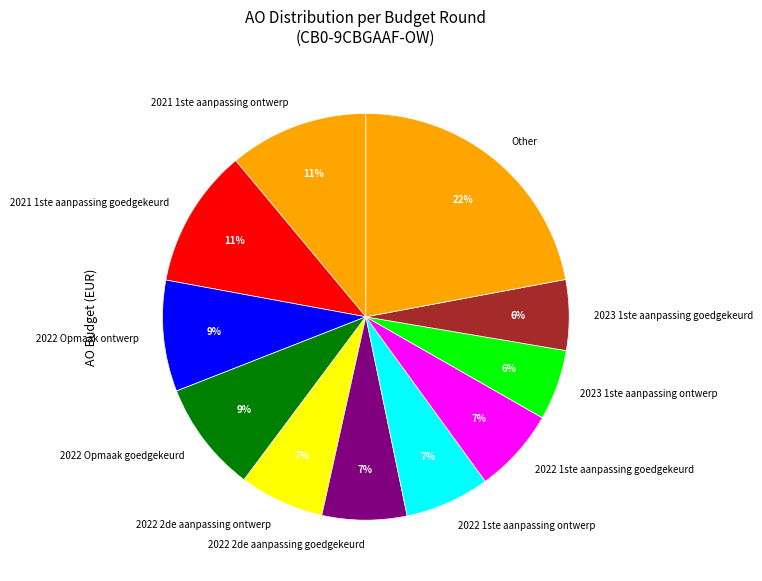

Do 2021 1ste aanpassing ontwerp and 2023 1ste aanpassing goedgekeurd together represent more than half of the pie?

No